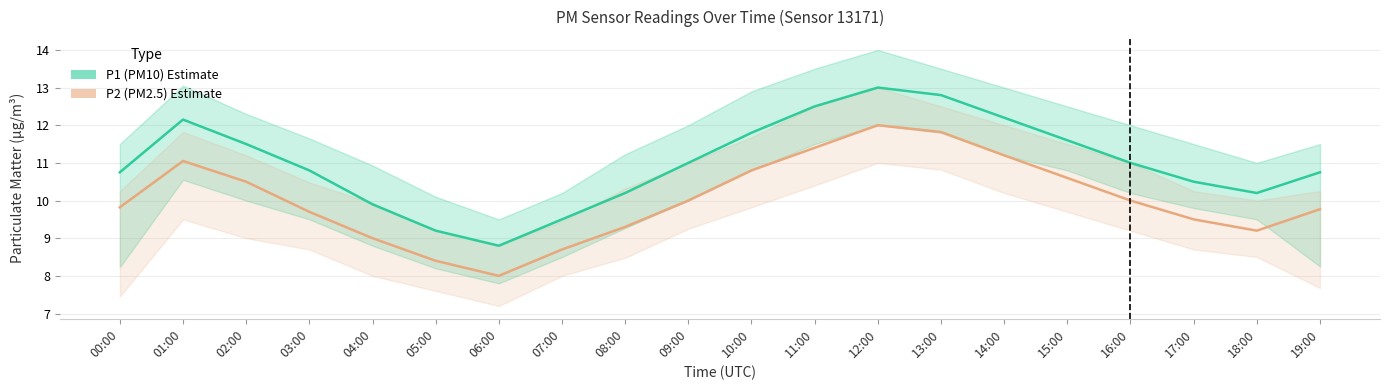

Rank the series by their average value, from highest to lowest.

P1 (PM10), P2 (PM2.5)